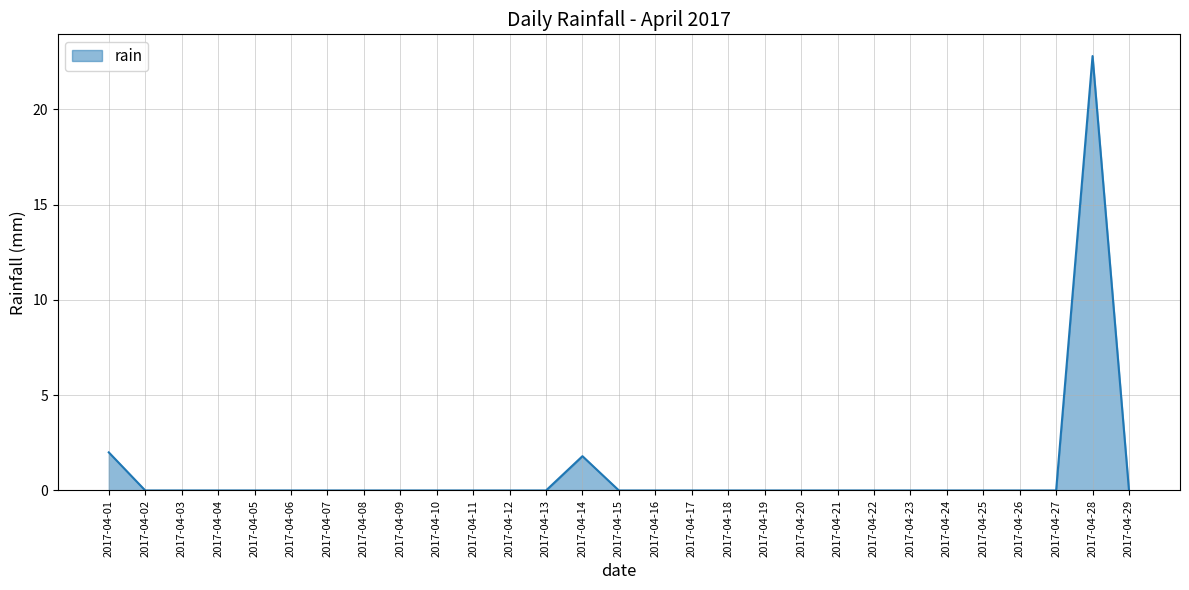

The value at 2017-04-04 is 0.0. True or false?

True